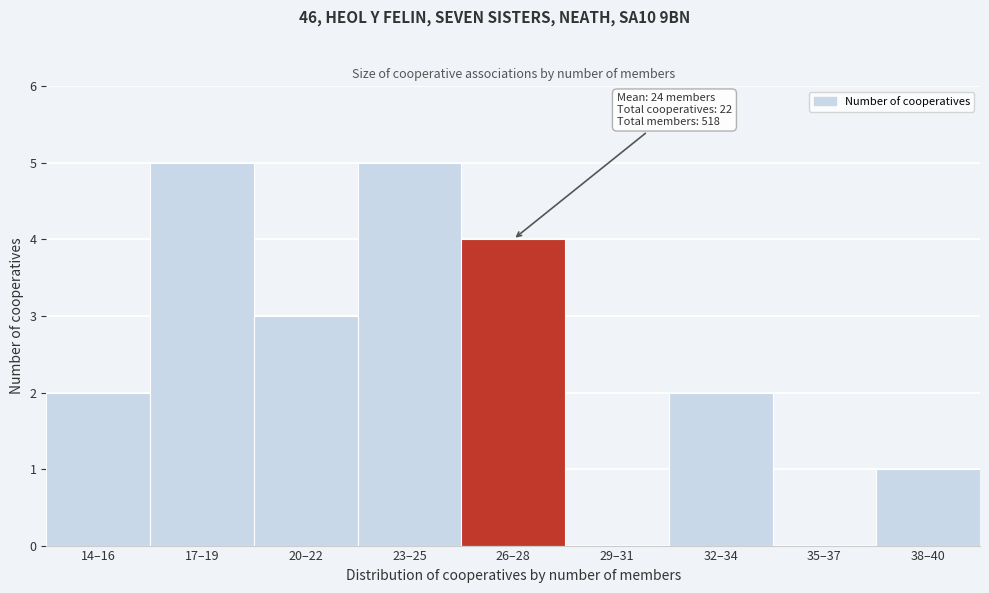

Reading left to right, what are all the values shown in this chart?

14–16=2	17–19=5	20–22=3	23–25=5	26–28=4	29–31=0	32–34=2	35–37=0	38–40=1